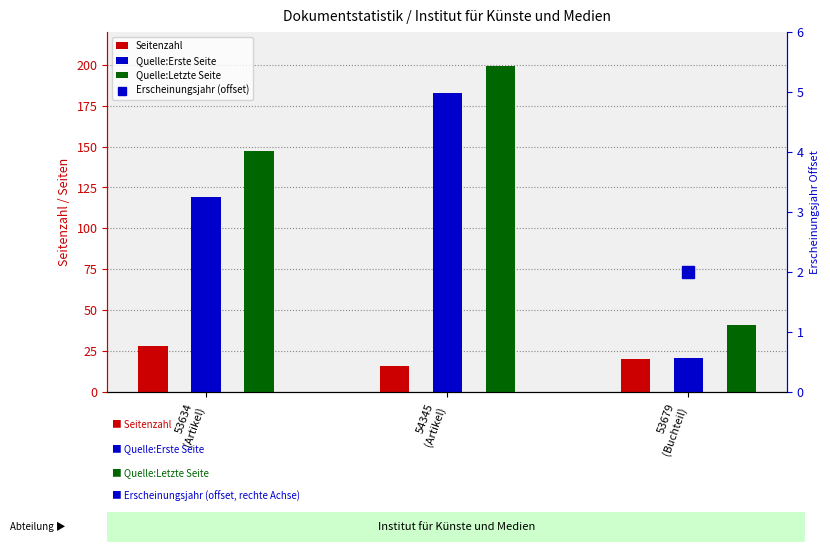

What is the difference between the Quelle:Erste Seite values at 53634
(Artikel) and 54345
(Artikel)?

64